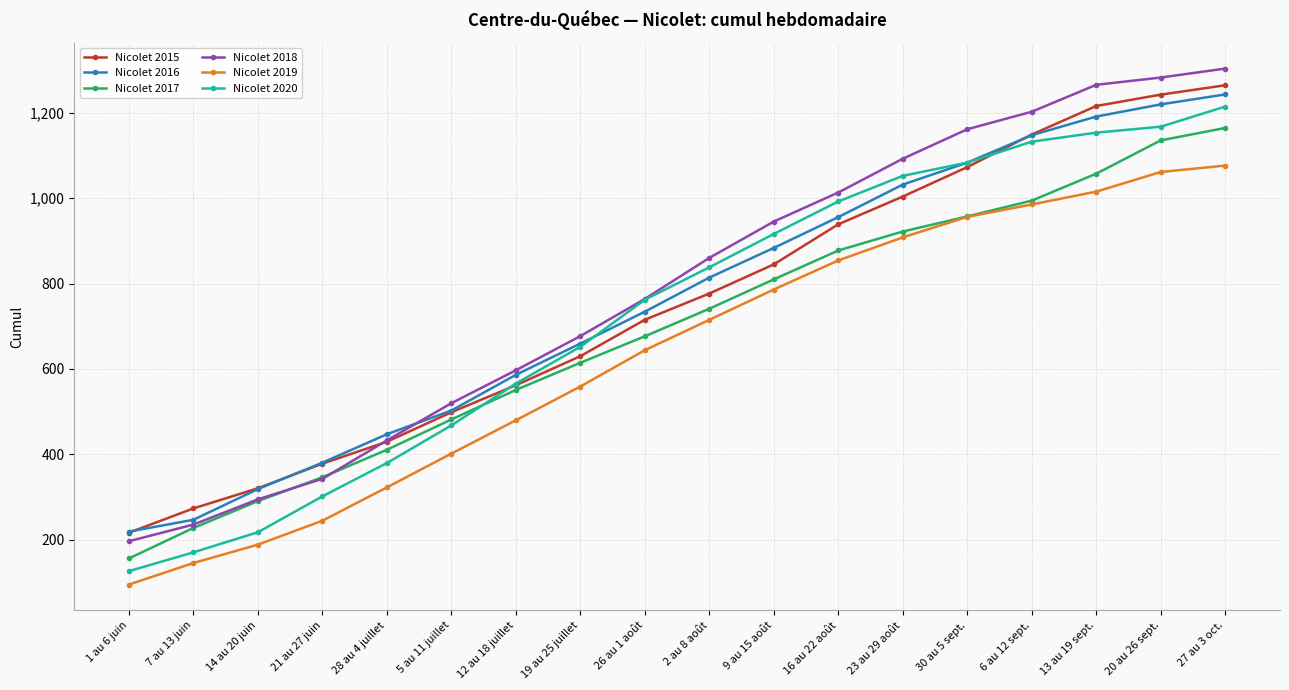

Reading left to right, transcribe all the data shown in this chart.

Nicolet 2015: 217.0	273.8	320.9	378.5	429.8	498.8	562.0	630.0	715.2	776.6	844.8	938.6	1003.5	1072.4	1148.6	1215.4	1242.0	1263.9
Nicolet 2016: 219.5	247.2	319.1	380.8	447.4	502.8	586.4	659.5	734.1	813.9	883.3	955.4	1031.5	1082.9	1147.1	1190.7	1219.2	1242.5
Nicolet 2017: 156.7	228.1	290.9	346.7	411.0	481.9	551.0	614.6	676.5	741.0	809.7	877.3	921.7	957.0	994.0	1057.0	1135.0	1164.0
Nicolet 2018: 197.0	236.0	295.0	343.0	433.0	520.0	597.0	677.0	764.0	860.0	945.0	1013.0	1092.0	1161.0	1202.0	1265.0	1282.0	1303.0
Nicolet 2019: 95.6	146.0	189.0	245.0	323.0	402.0	480.0	559.0	644.0	715.0	786.0	854.0	908.0	956.0	985.0	1015.0	1061.0	1076.0
Nicolet 2020: 127.0	171.0	218.0	302.0	380.0	468.0	566.0	652.0	762.0	838.0	916.0	992.0	1052.0	1083.0	1132.0	1153.0	1167.0	1214.0